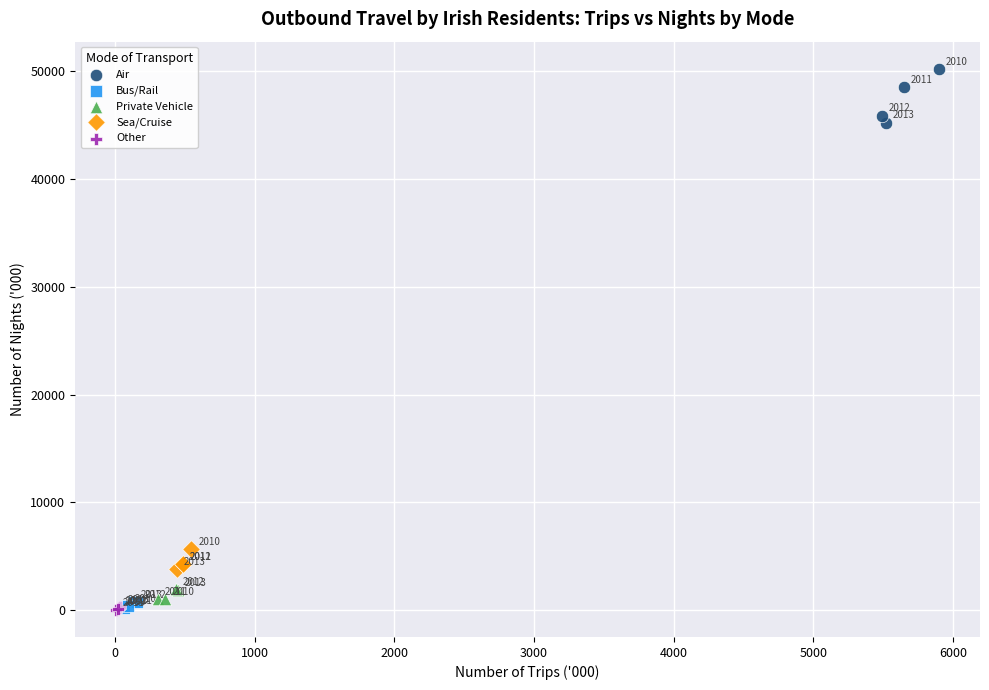

What are all the series names shown in the legend?

Air, Bus/Rail, Private Vehicle, Sea/Cruise, Other